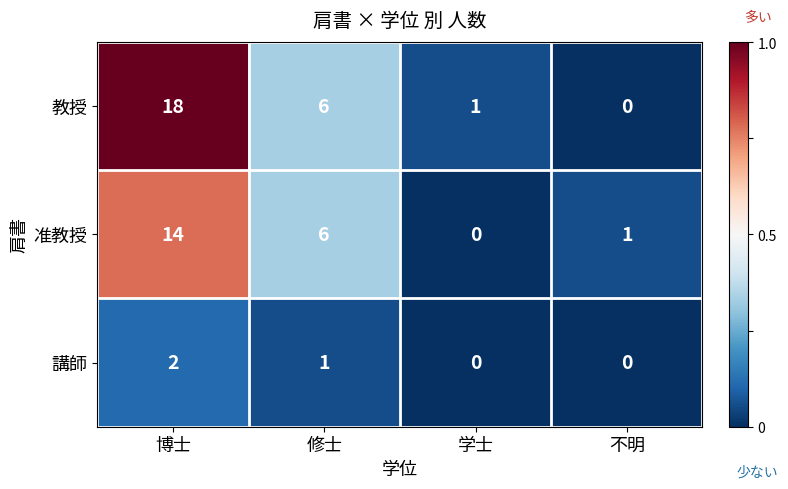

What is the total value across all series at 博士?

34